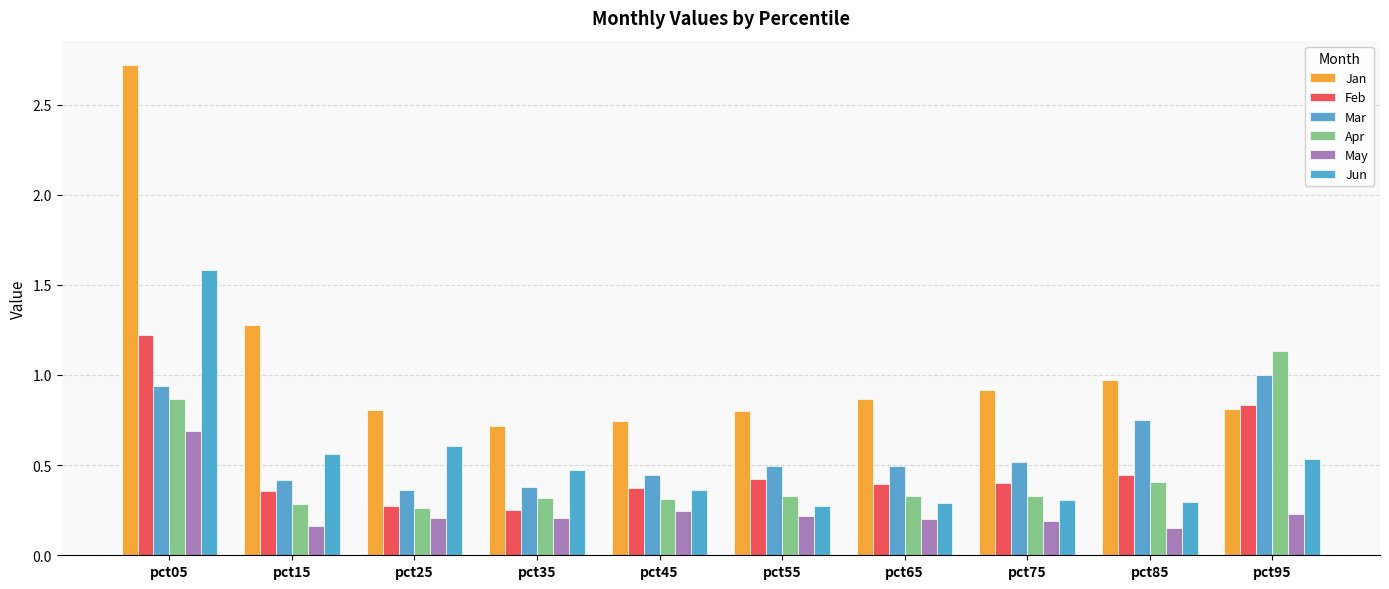

What are all the series names shown in the legend?

Jan, Feb, Mar, Apr, May, Jun